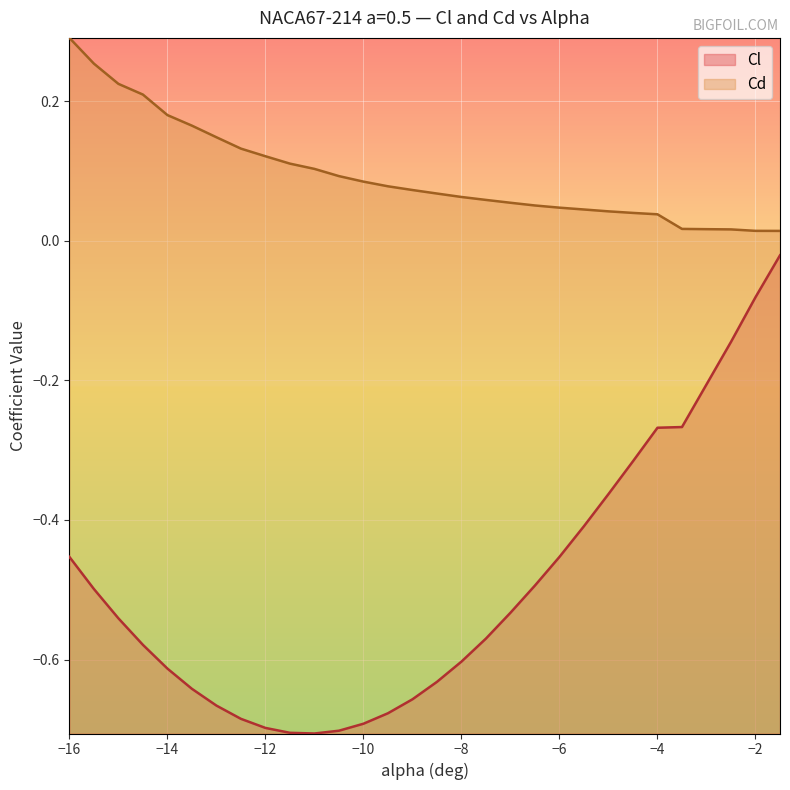

How many distinct data groups are displayed?

2